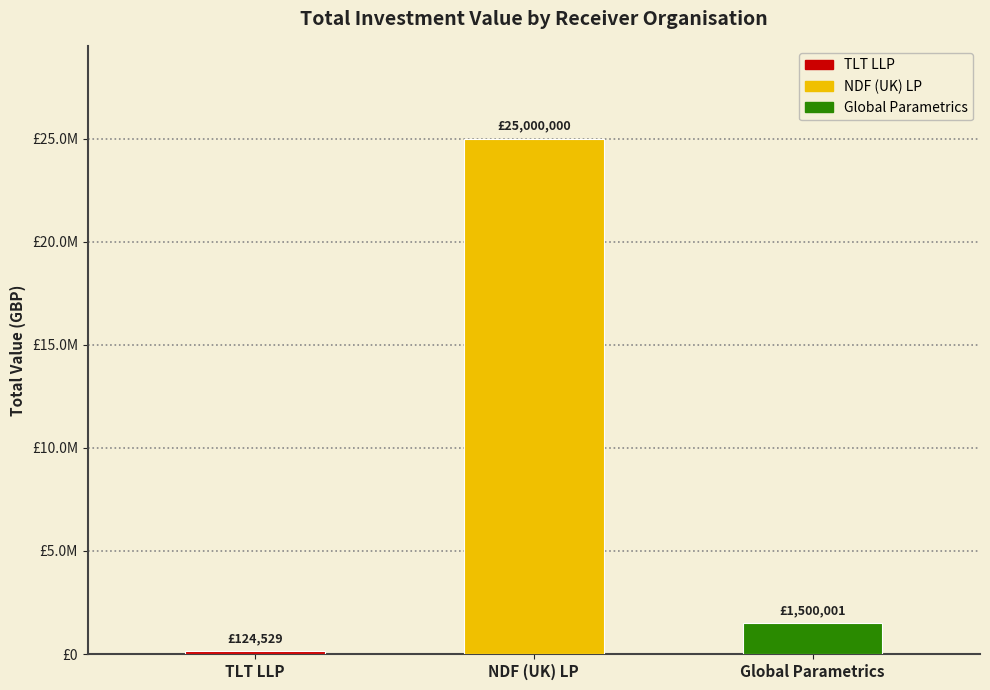

Are the bars horizontal?

No